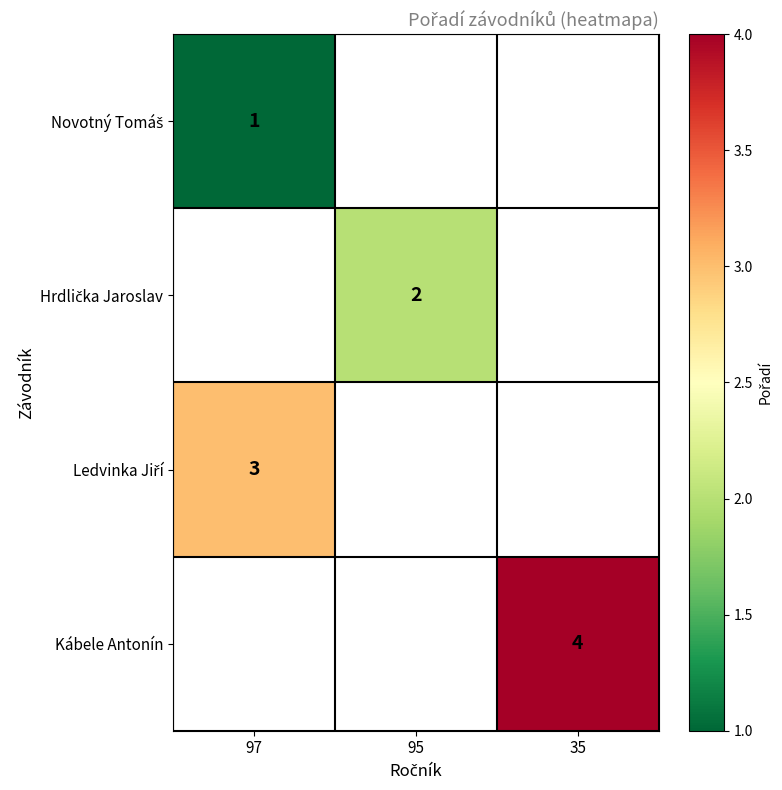

How many series are shown in this chart?

4